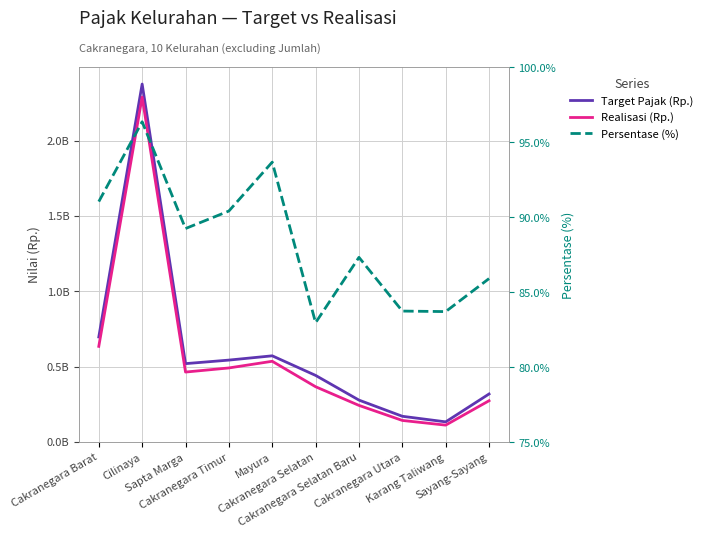

How many lines are shown in the chart?

3